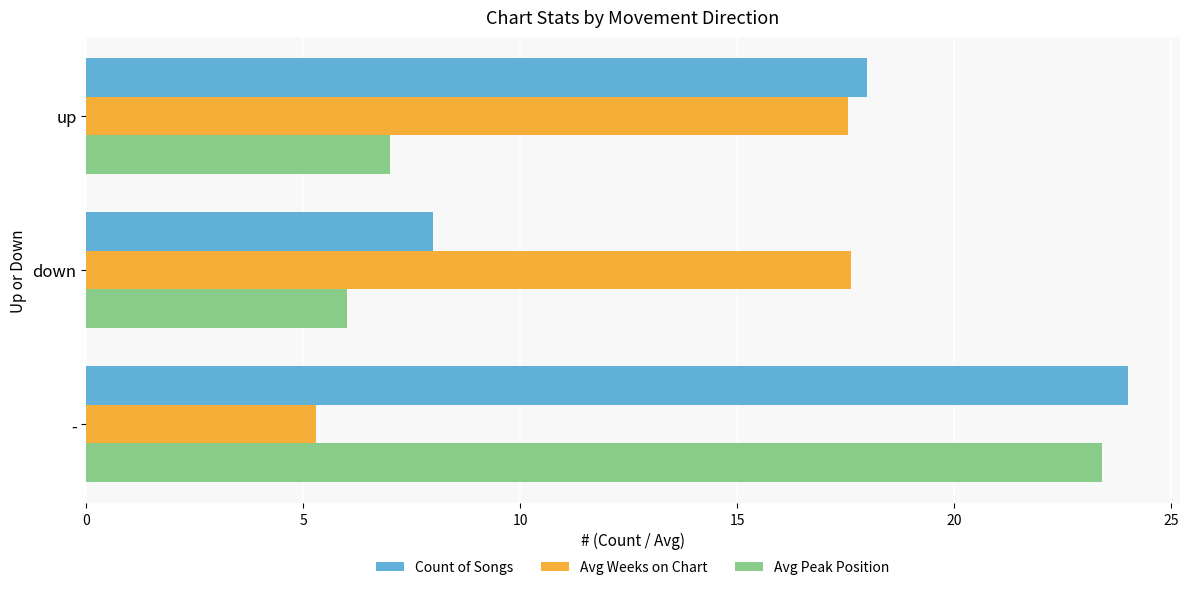

At which label is Avg Peak Position closest to 14?

up